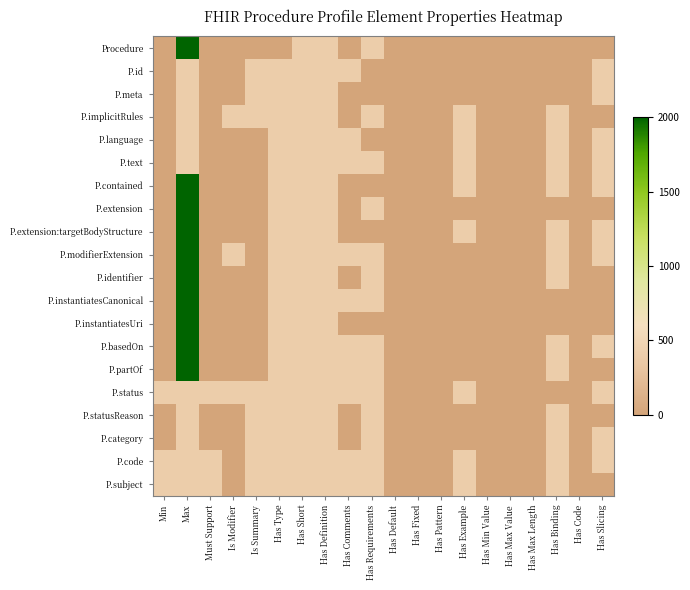

Which series has the largest range (max minus min)?

Procedure